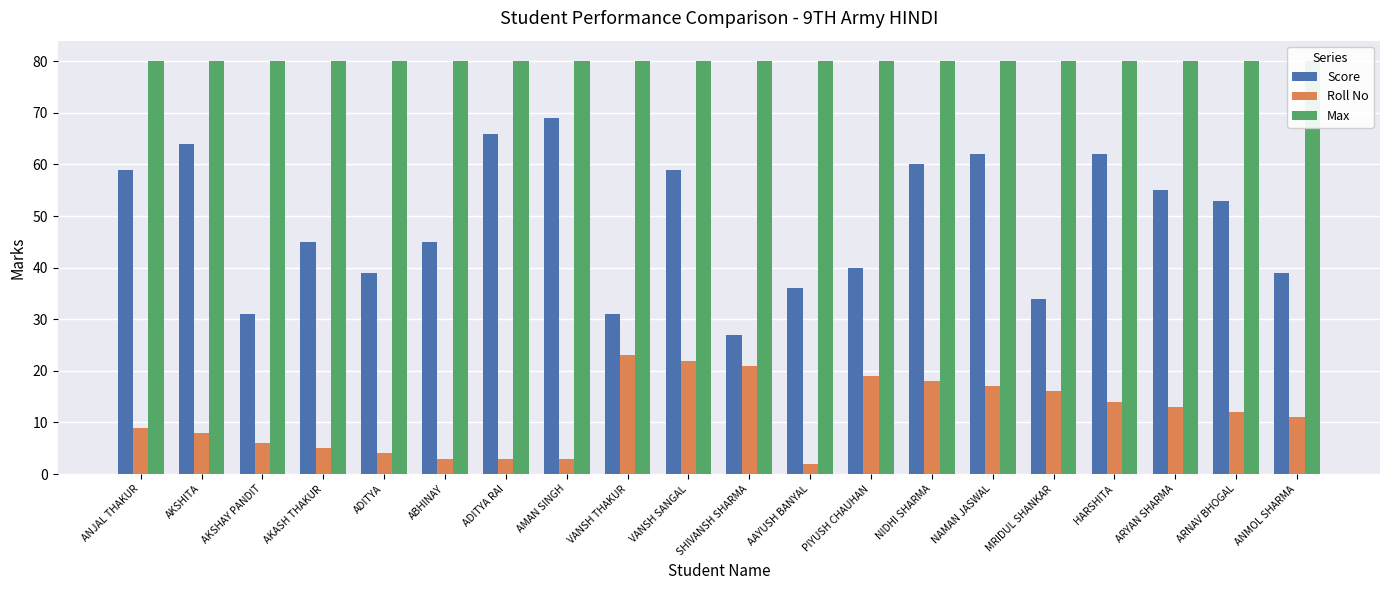

How many bars are there in each group?

3